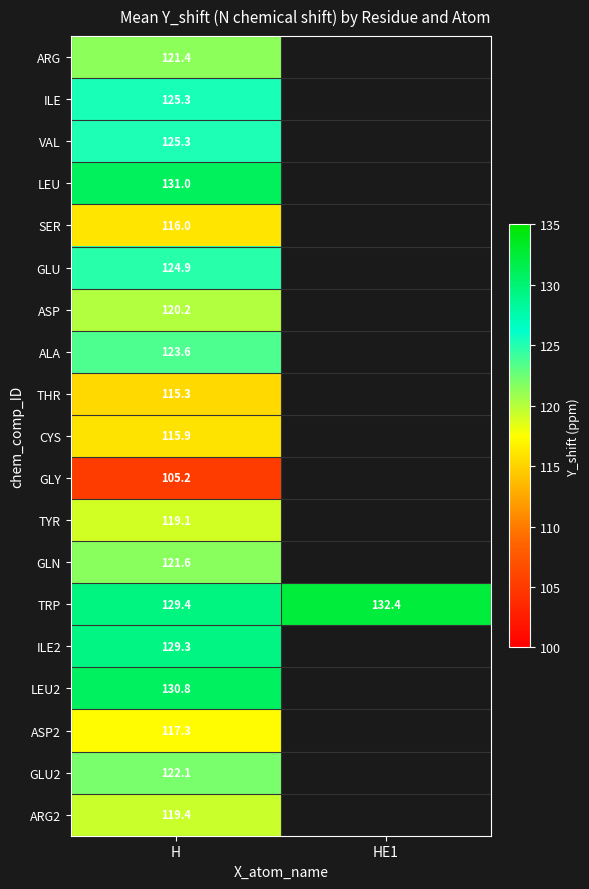

Is the value of GLU at H greater than the value of ASP2 at H?

Yes